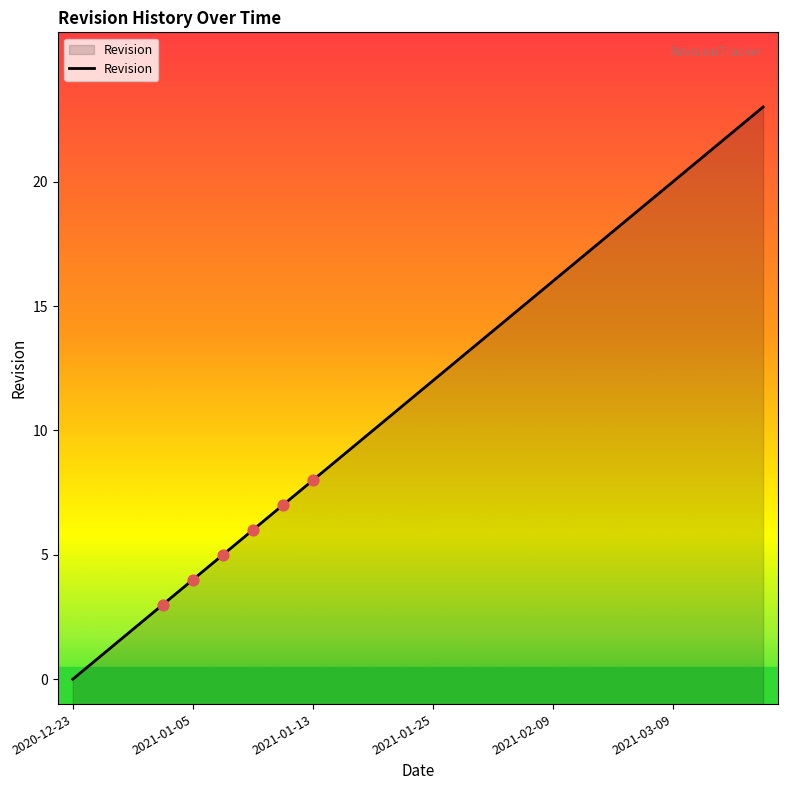

Between 7 and 21, which is larger?

21